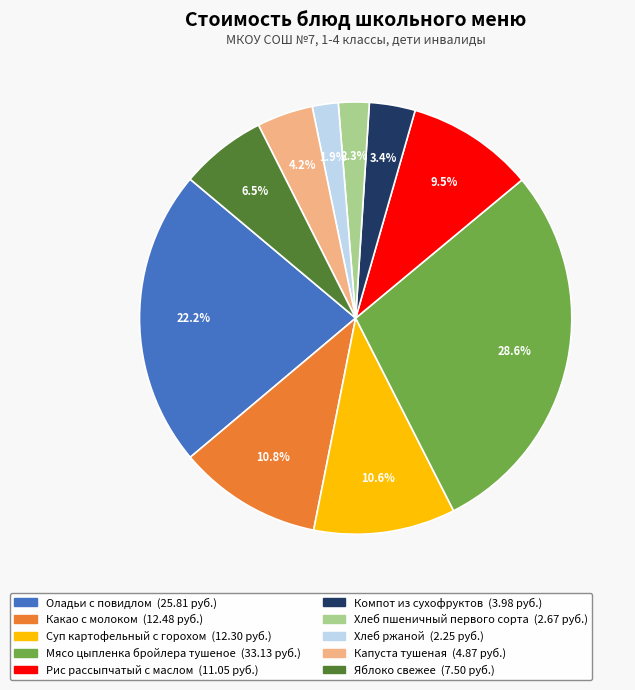

What portion of the pie excludes Хлеб ржаной?

98.1%